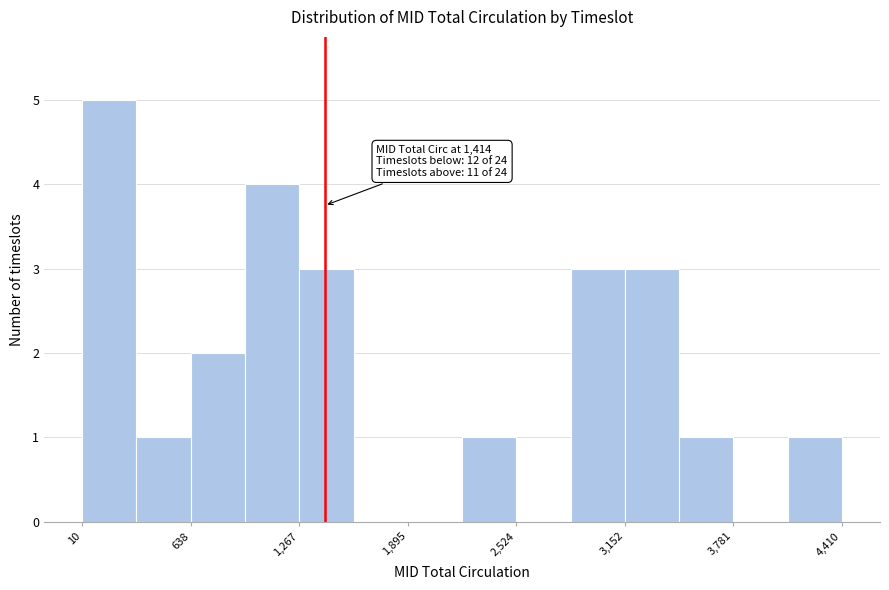

Read against the x-axis, roughly where is the centre of the tallest bar?

200